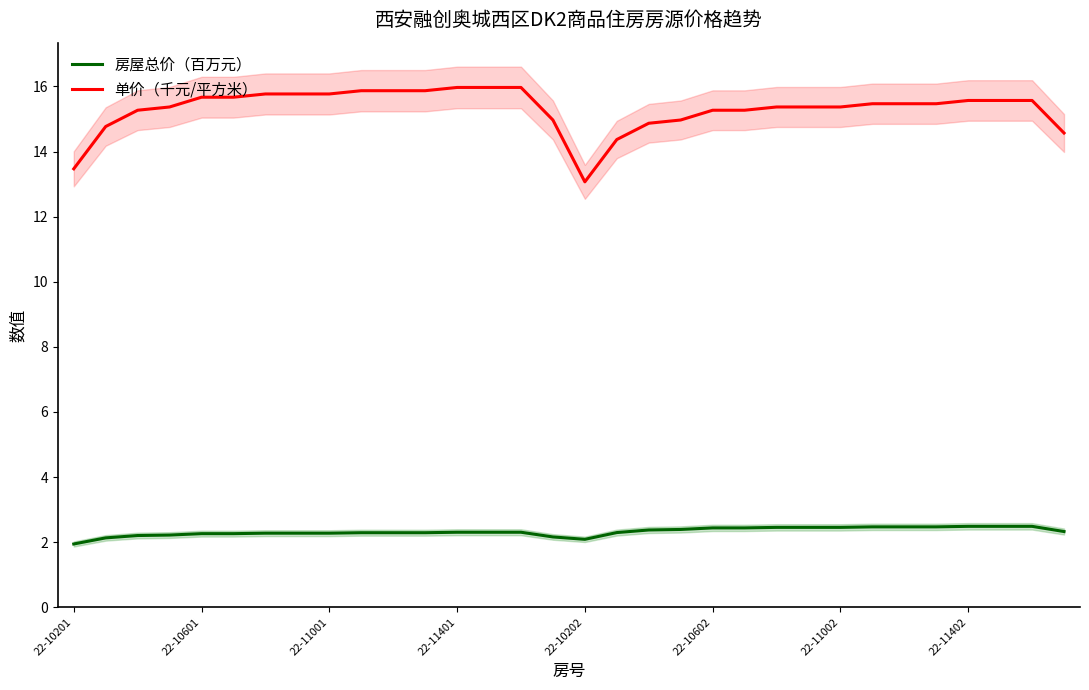

Which series has the largest total across all categories?

单价（千元/平方米）